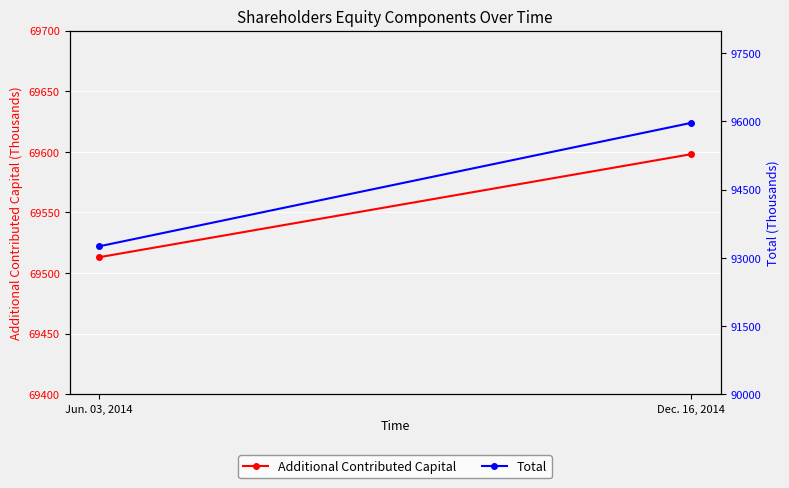

Which category has the lowest value across all series?

Jun. 03, 2014